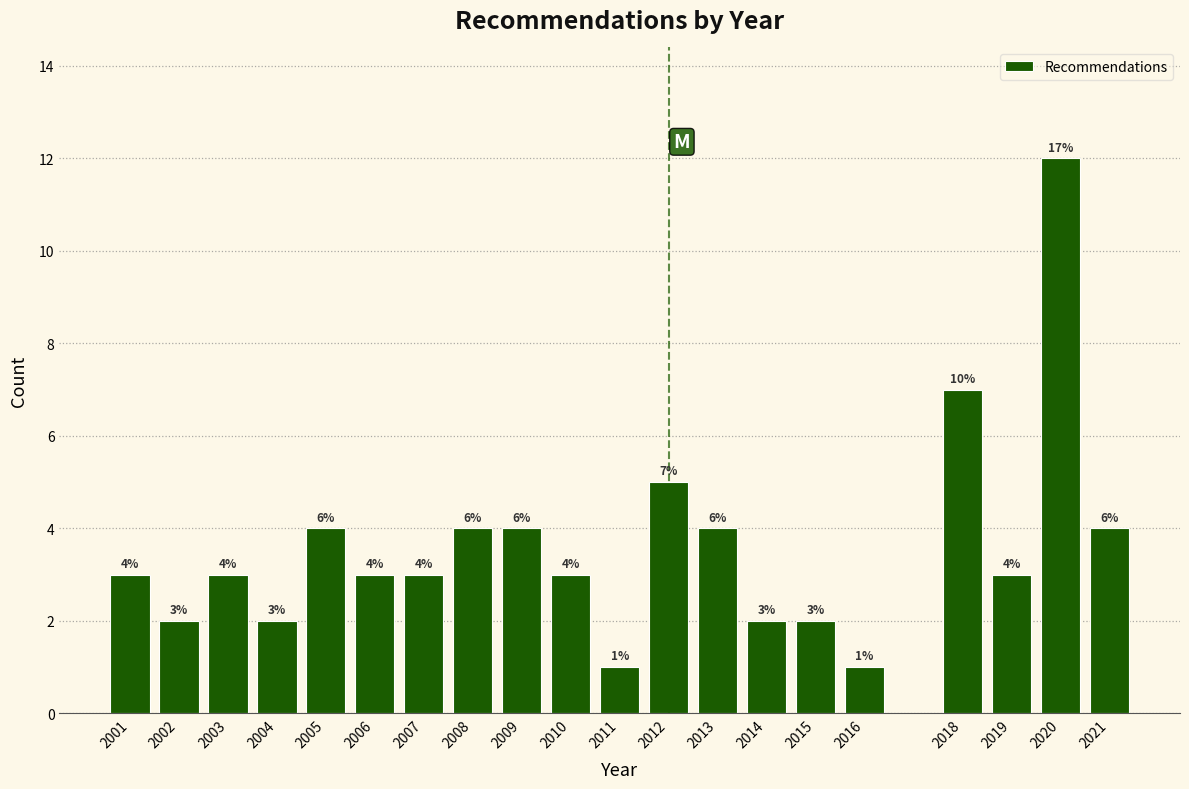

Reading left to right, transcribe all the data shown in this chart.

3	2	3	2	4	3	3	4	4	3	1	5	4	2	2	1	7	3	12	4